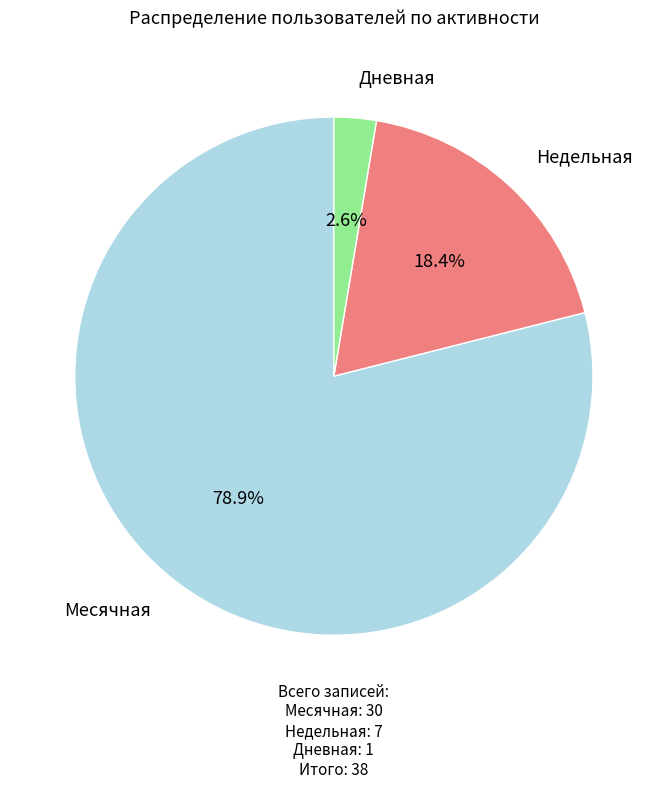

Is there any slice that represents more than half of the pie?

Yes